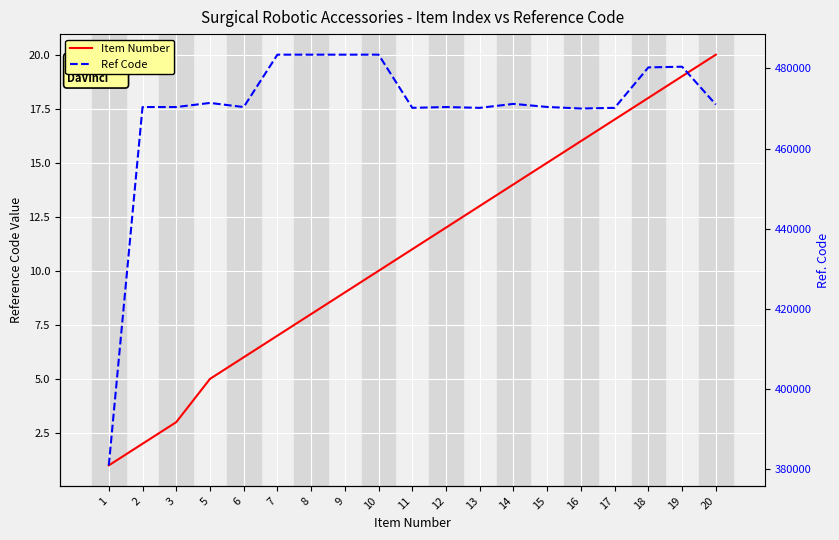

How many lines are shown in the chart?

2